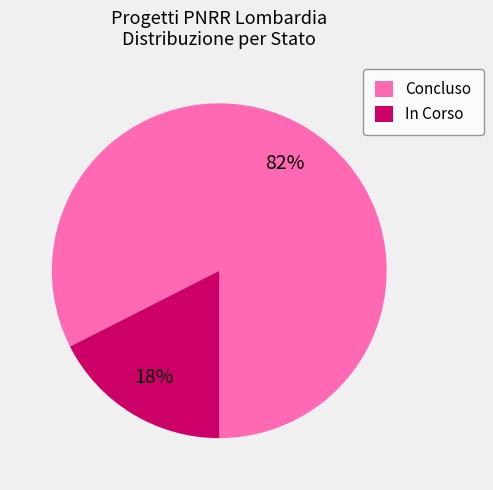

True or false: Concluso accounts for 15% of the total.

False